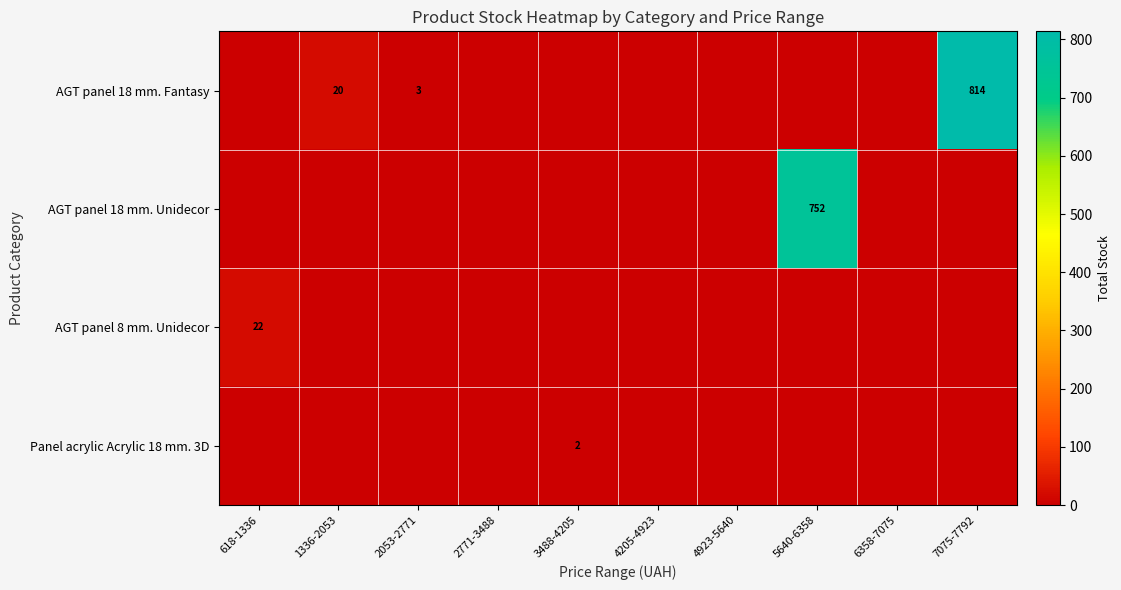

At 2053-2771, list the series in order from smallest to largest.

AGT panel 18 mm. Unidecor, AGT panel 8 mm. Unidecor, Panel acrylic Acrylic 18 mm. 3D, AGT panel 18 mm. Fantasy